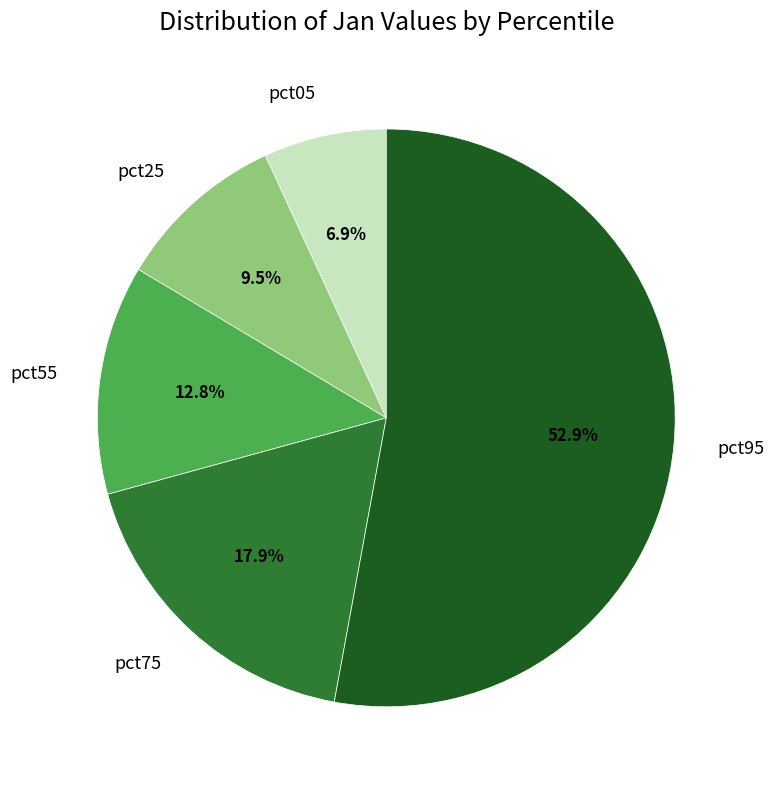

Is it true that pct75 is 27% of the pie?

False